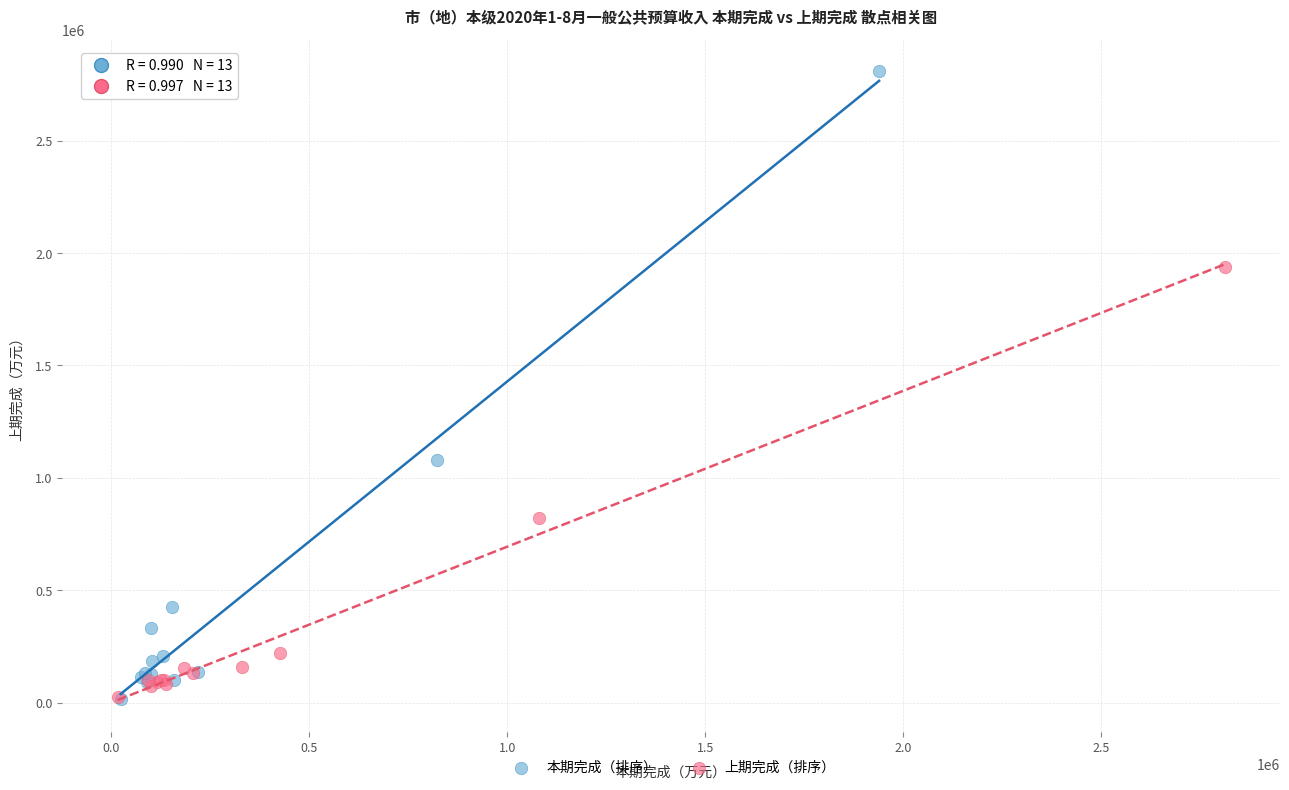

Which series contains the highest Y value?

本期完成（排序）